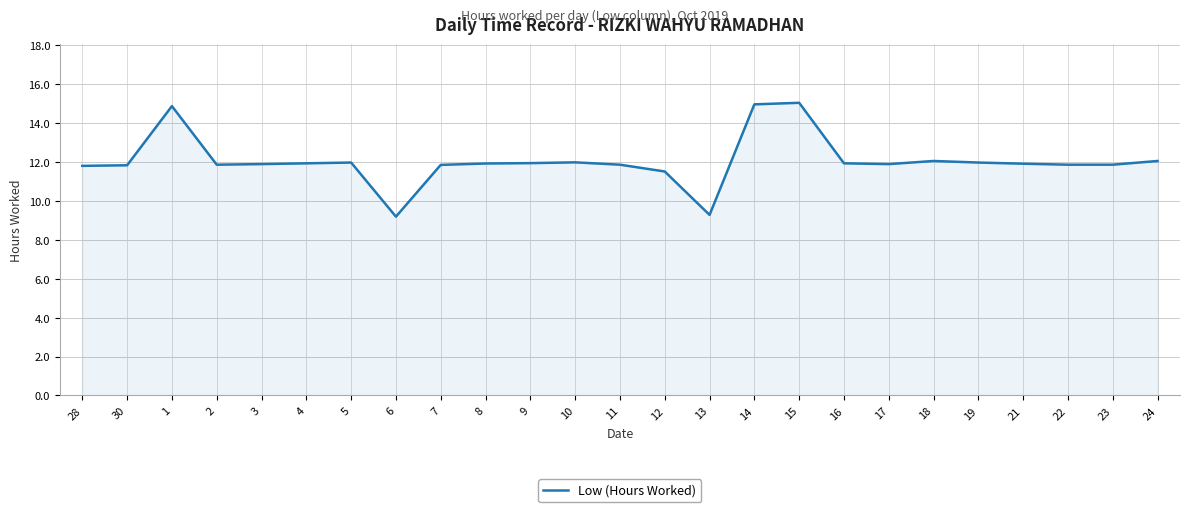

What is the minimum value shown in the chart?

9.2